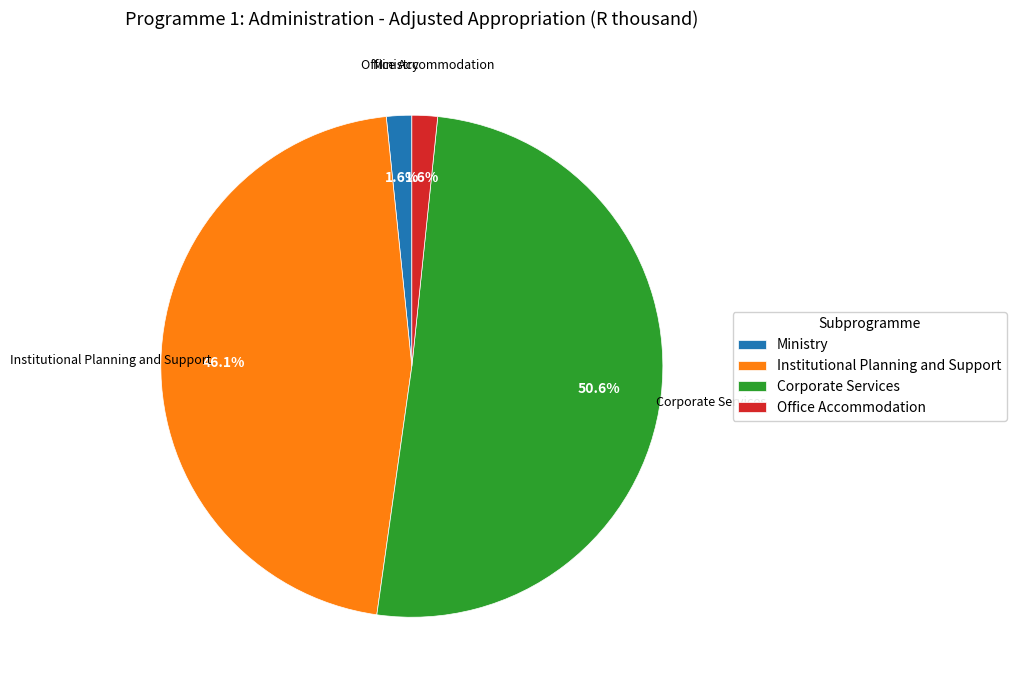

How much of the chart is everything except Ministry?

98.4%